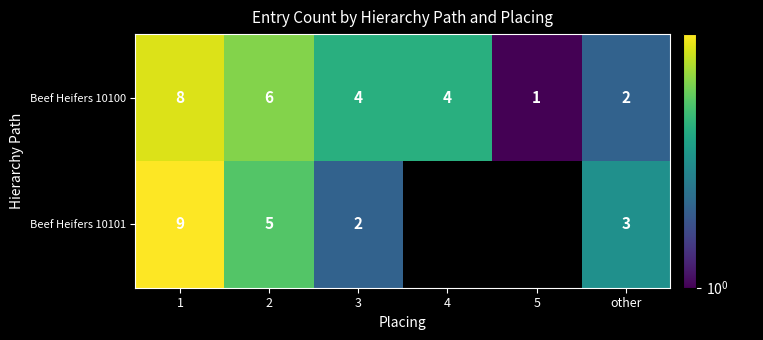

What is the difference between the second highest and minimum values in the Beef Heifers 10100 series?

5